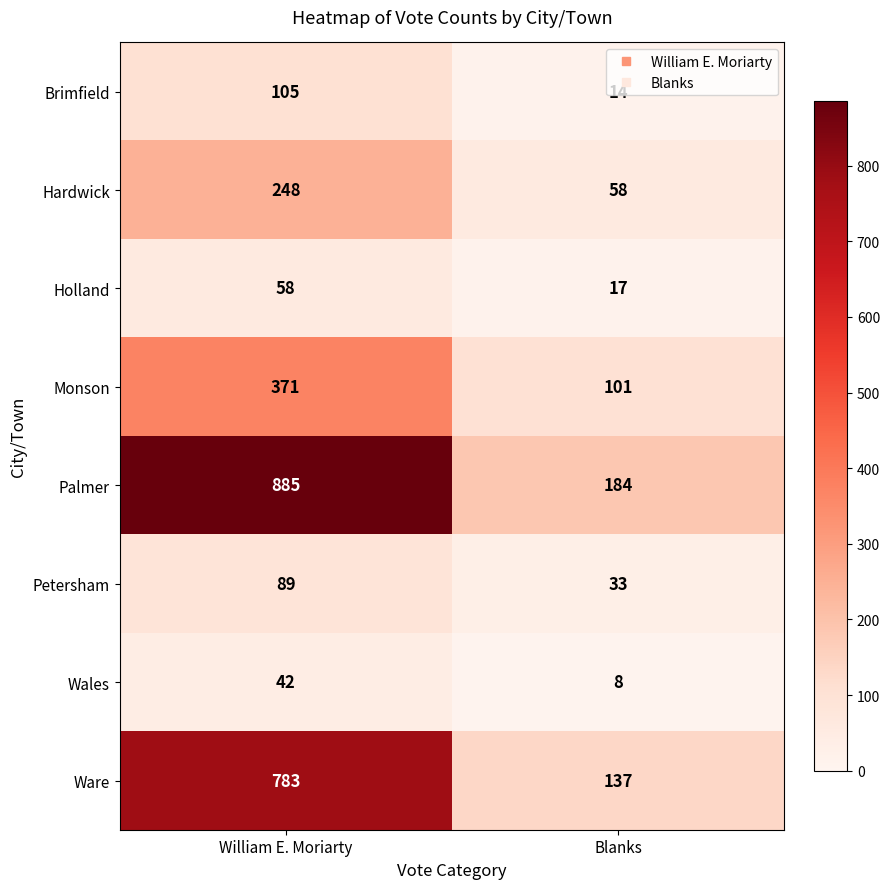

Is it true that Wales equals 8 at Blanks?

True